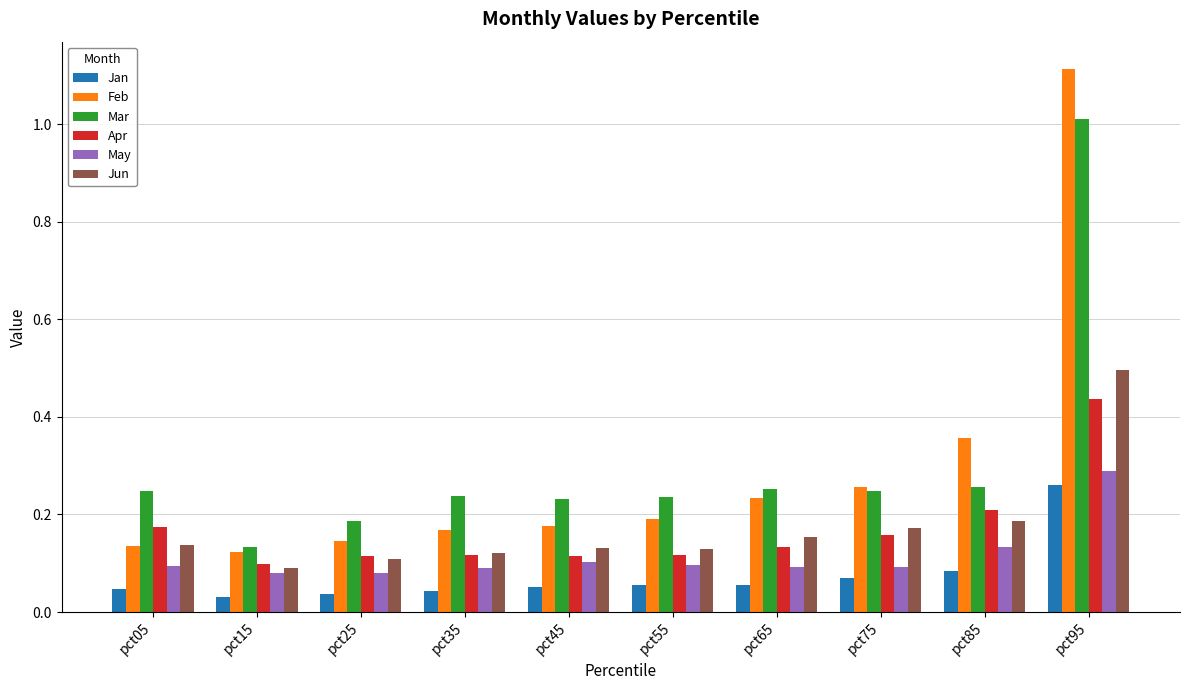

What is the total value across all series at pct75?

1.0